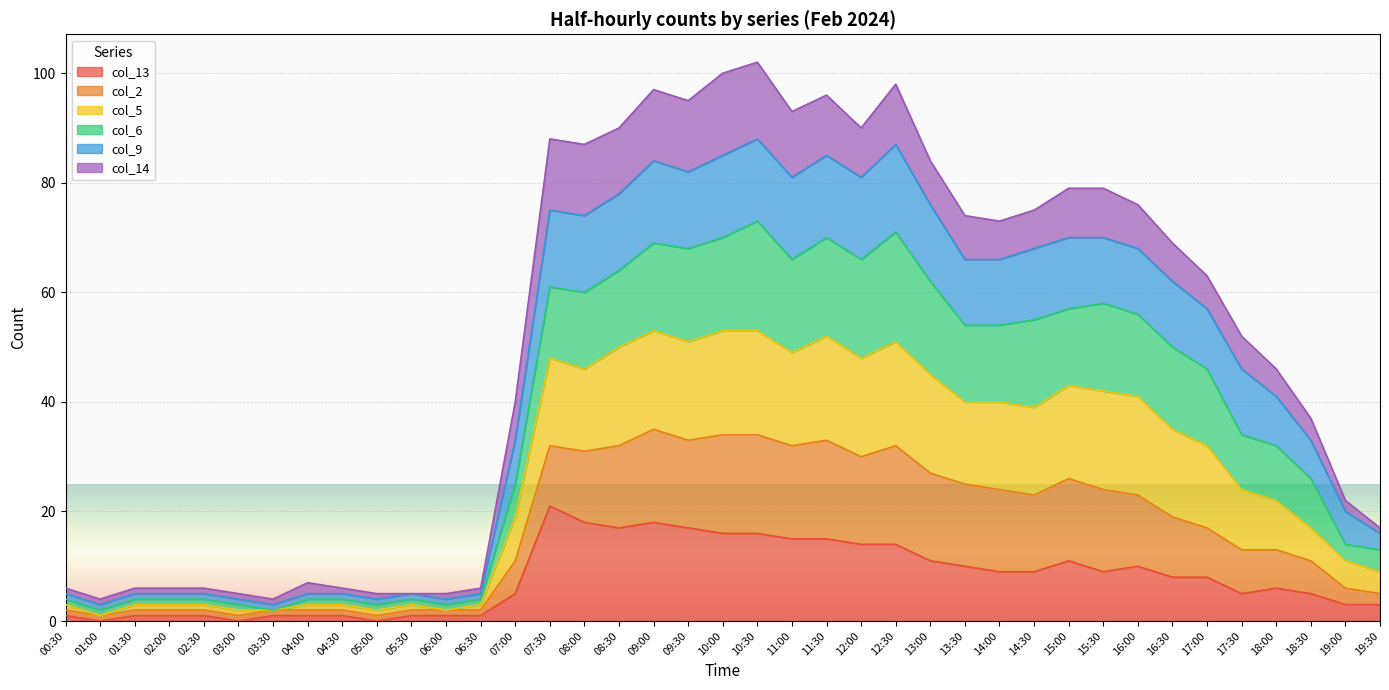

What are all the series names shown in the legend?

col_13, col_2, col_5, col_6, col_9, col_14